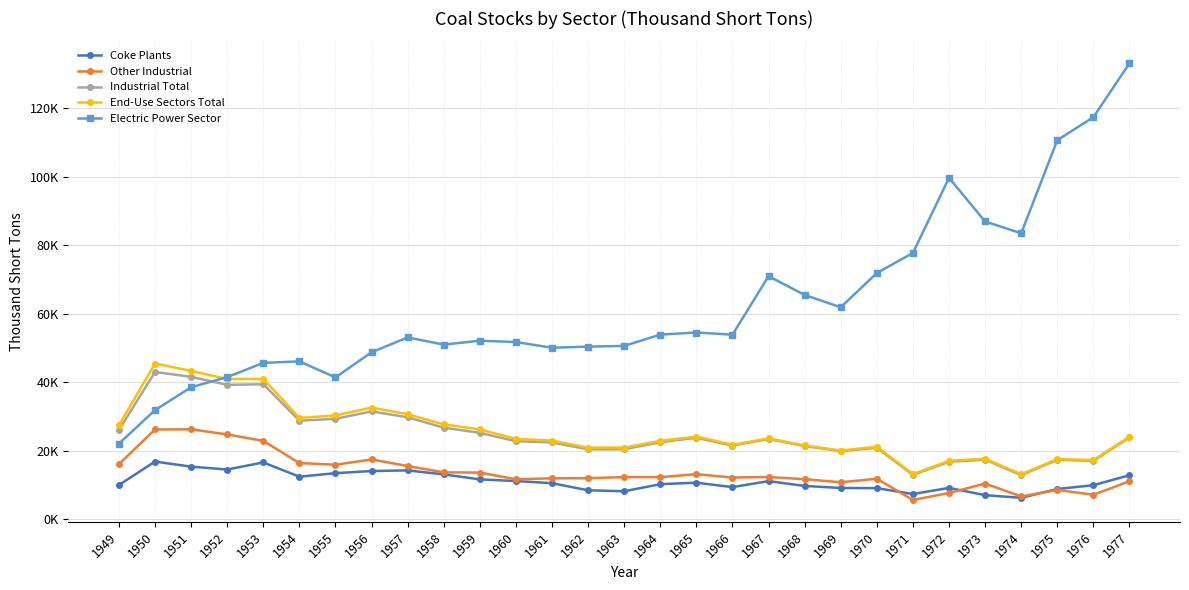

What is the total value across all series at 1961?

117813